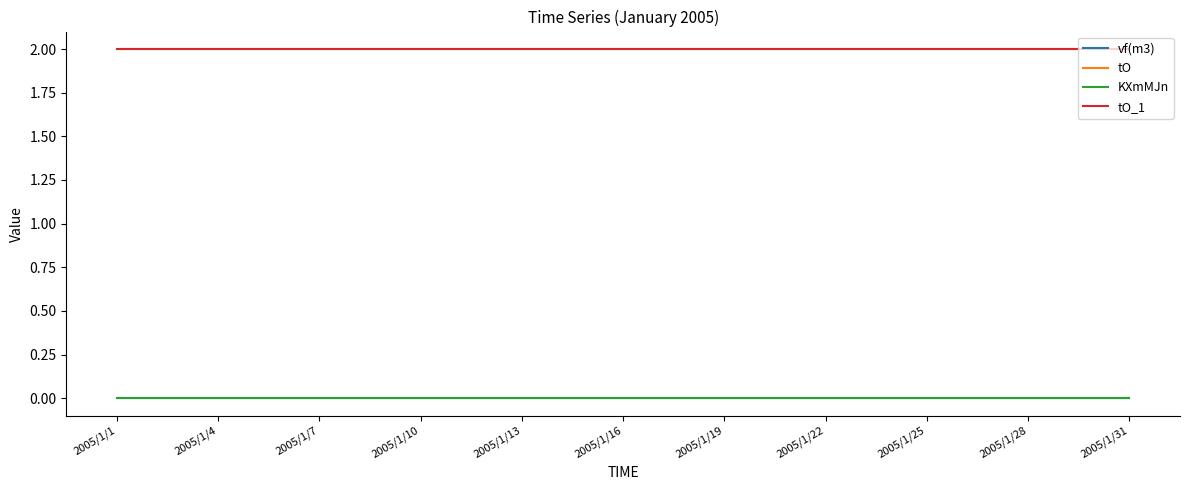

Does the chart display data point markers on the line(s)?

No